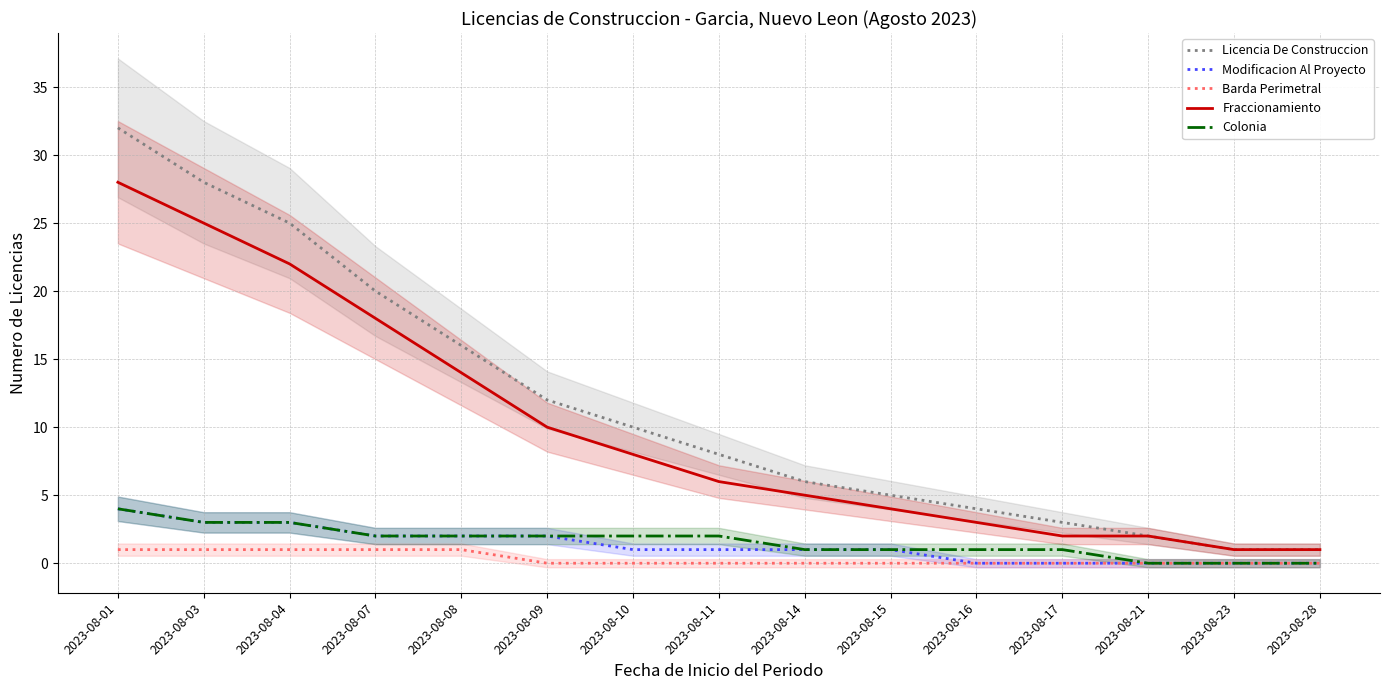

Is this an area chart (filled region under the line)?

No